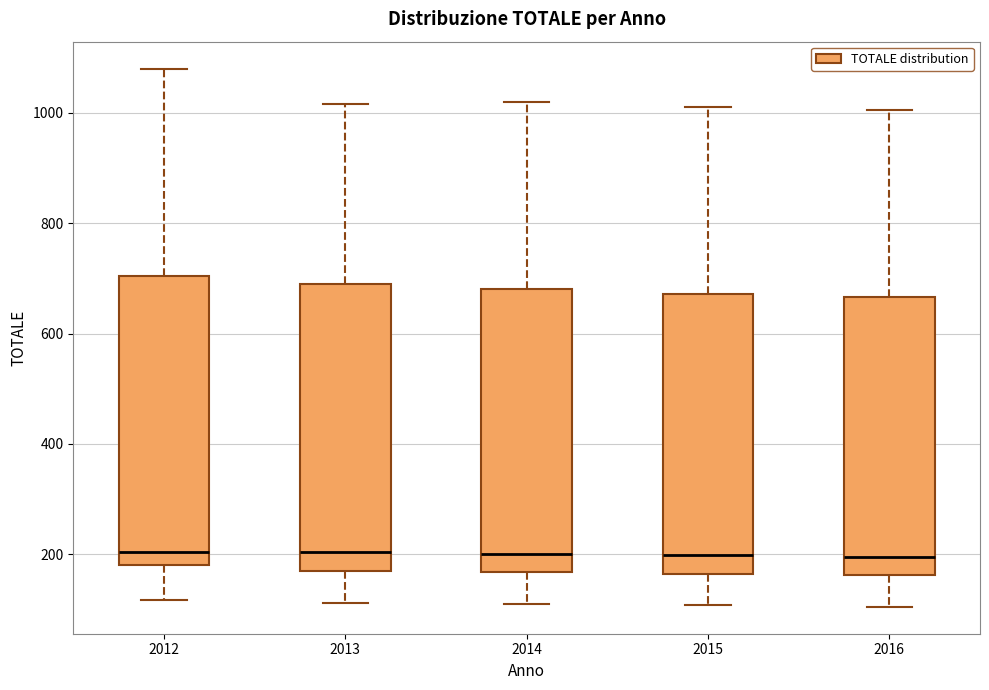

Reading left to right, transcribe this box plot: for each box, give where its median line is, the range the box spans, and where its two whiskers end, as read against the y-axis. The values are not printed on the chart, so give them approximately, as read against the axis.

2012: median 200, box 180 to 700, whiskers 120 to 1080
2013: median 200, box 180 to 700, whiskers 120 to 1020
2014: median 200, box 160 to 680, whiskers 120 to 1020
2015: median 200, box 160 to 680, whiskers 100 to 1020
2016: median 200, box 160 to 660, whiskers 100 to 1000